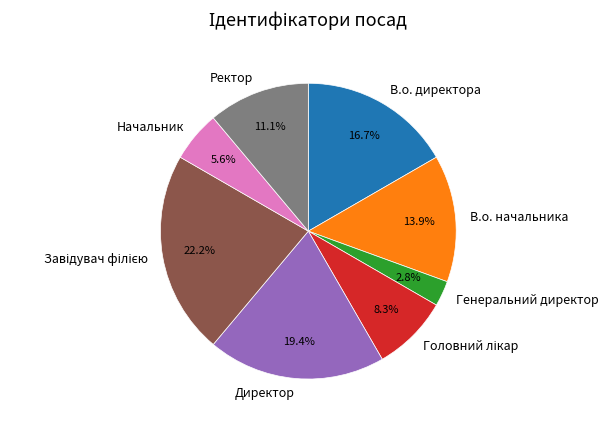

What is the ratio of the value at В.о. директора to the value at Ректор?

1.5